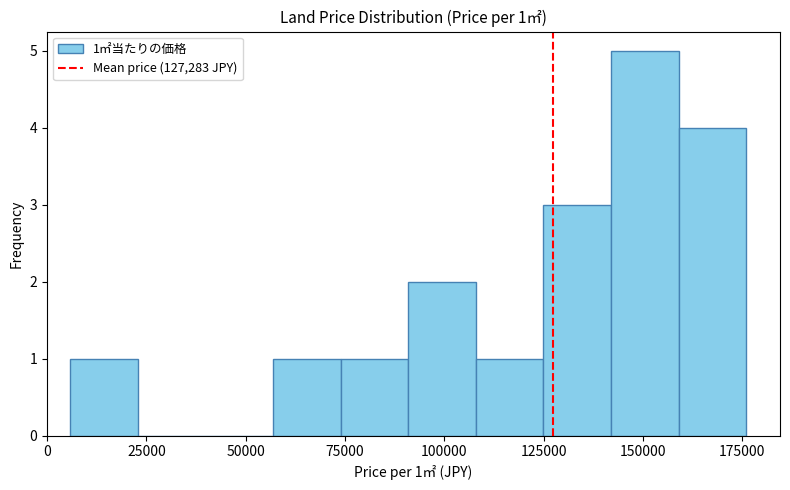

Around what value on the x-axis is the tallest bar? Give the approximate position of its centre, as read against the axis.

150000